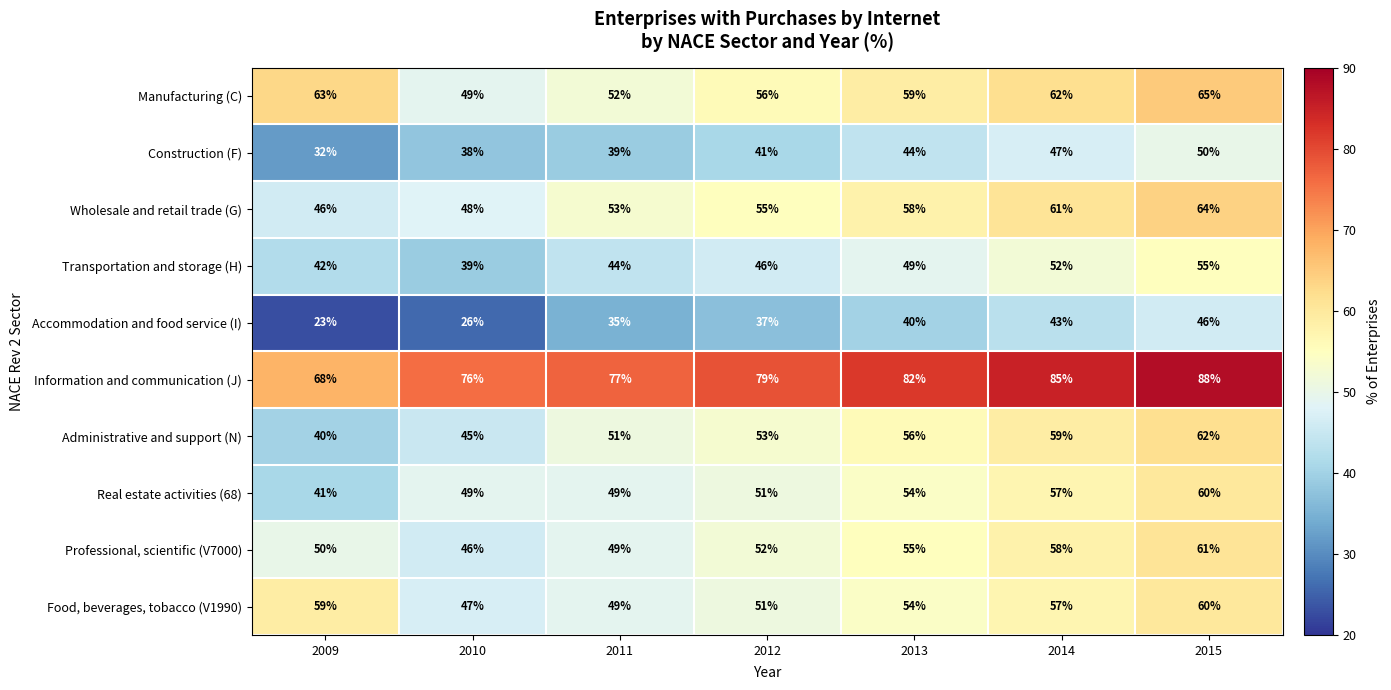

What is the total value across all series at 2012?

521